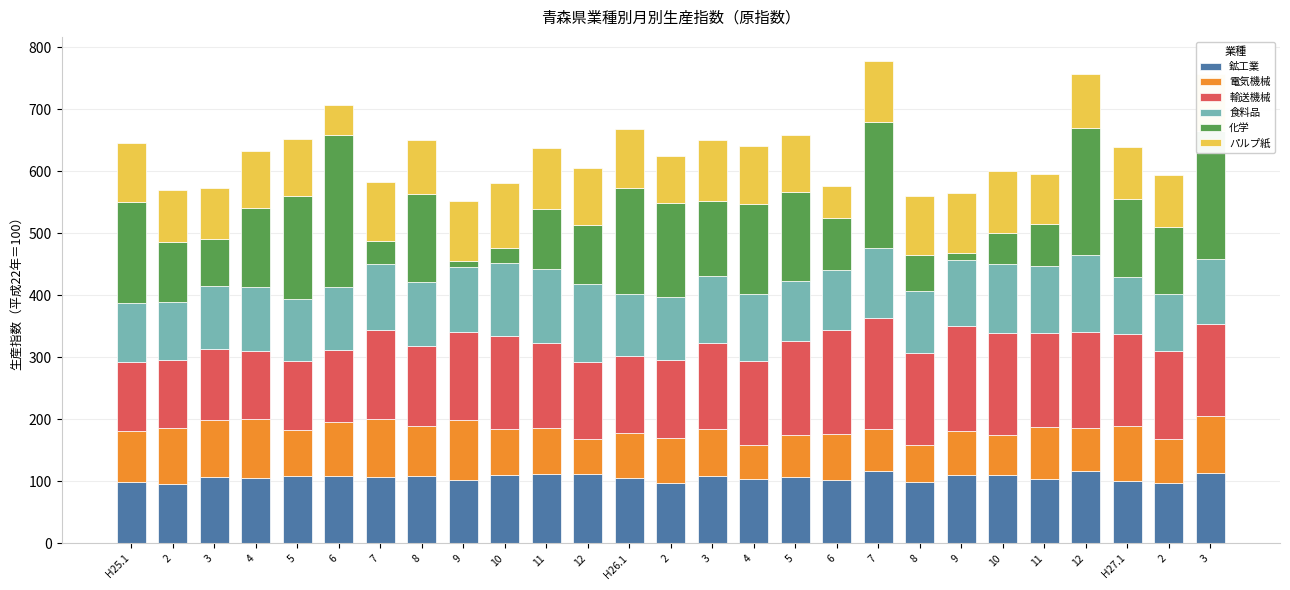

How many bars are there in total?

27